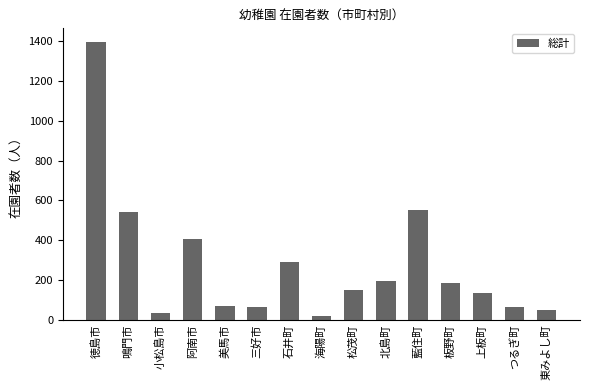

Which category has the highest value across all series?

徳島市